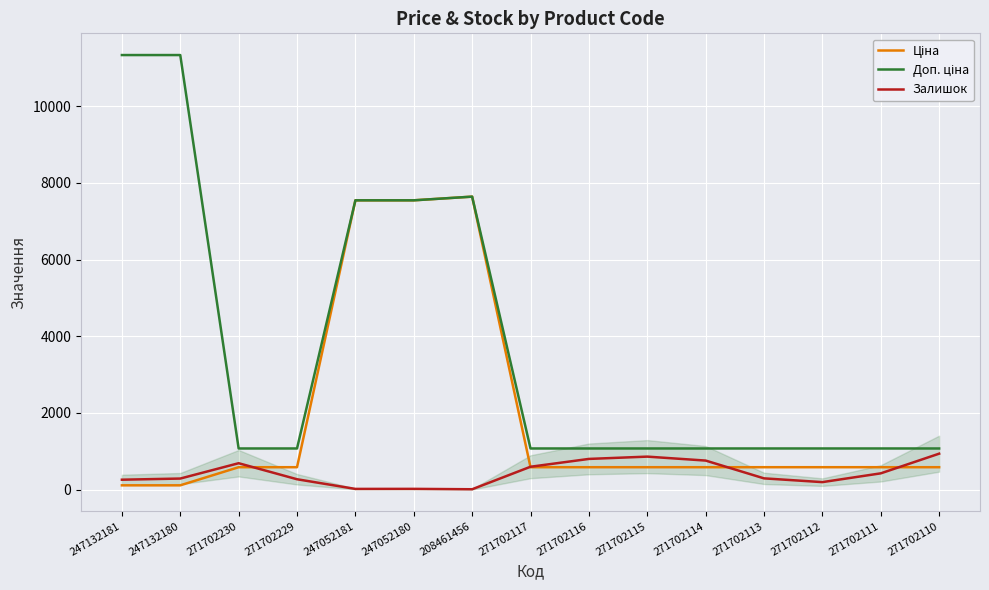

Does the chart have visible grid lines?

Yes